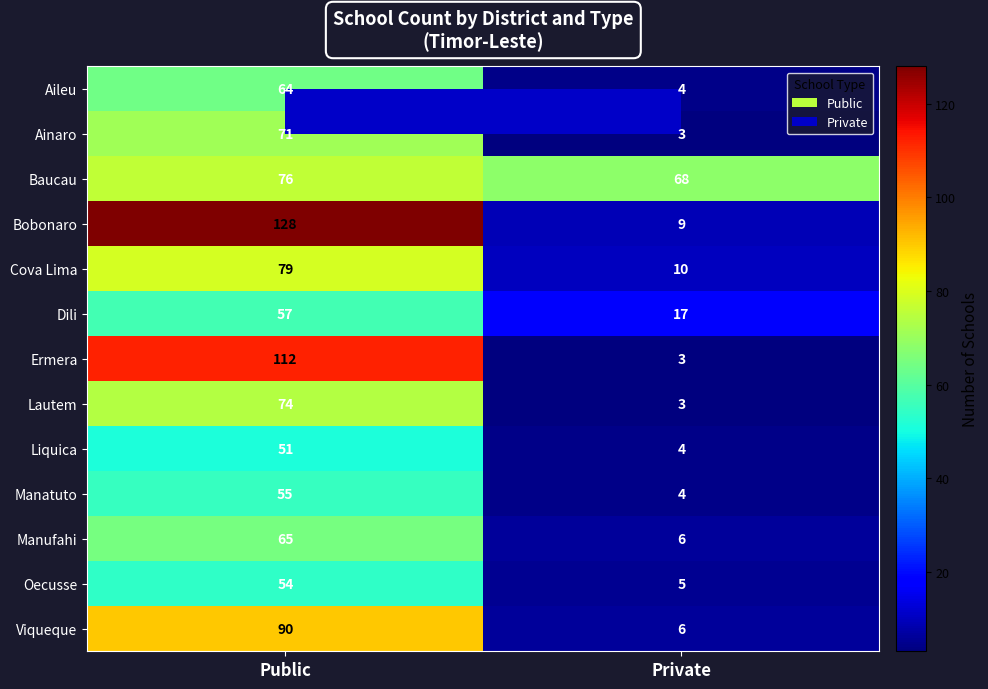

Read the Manatuto value at Private.

4